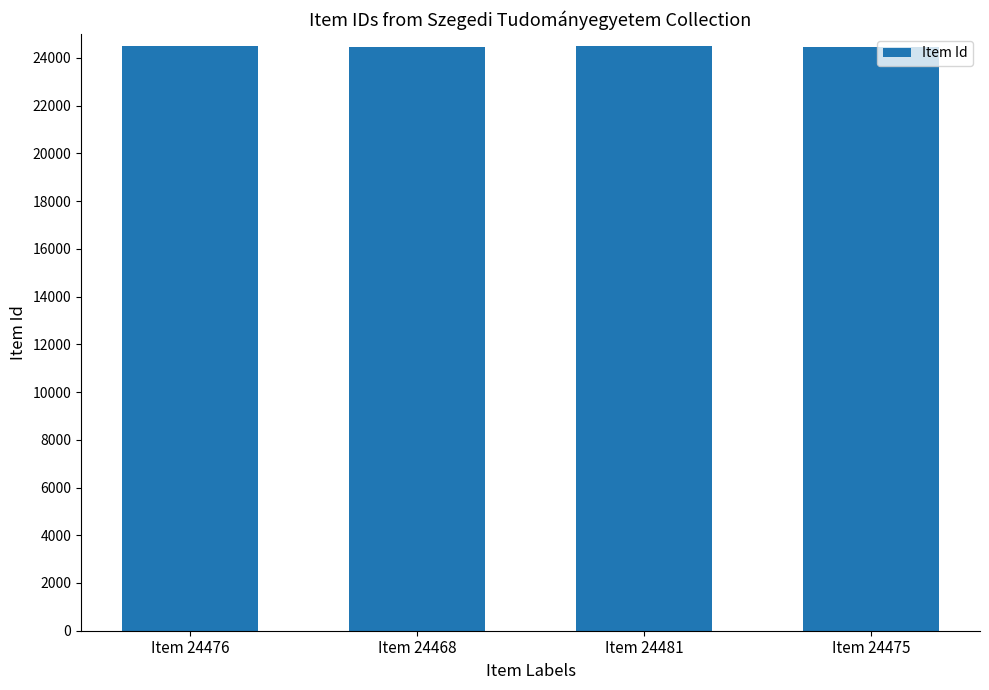

True or false: the data shows 24476 at Item 24476.

True